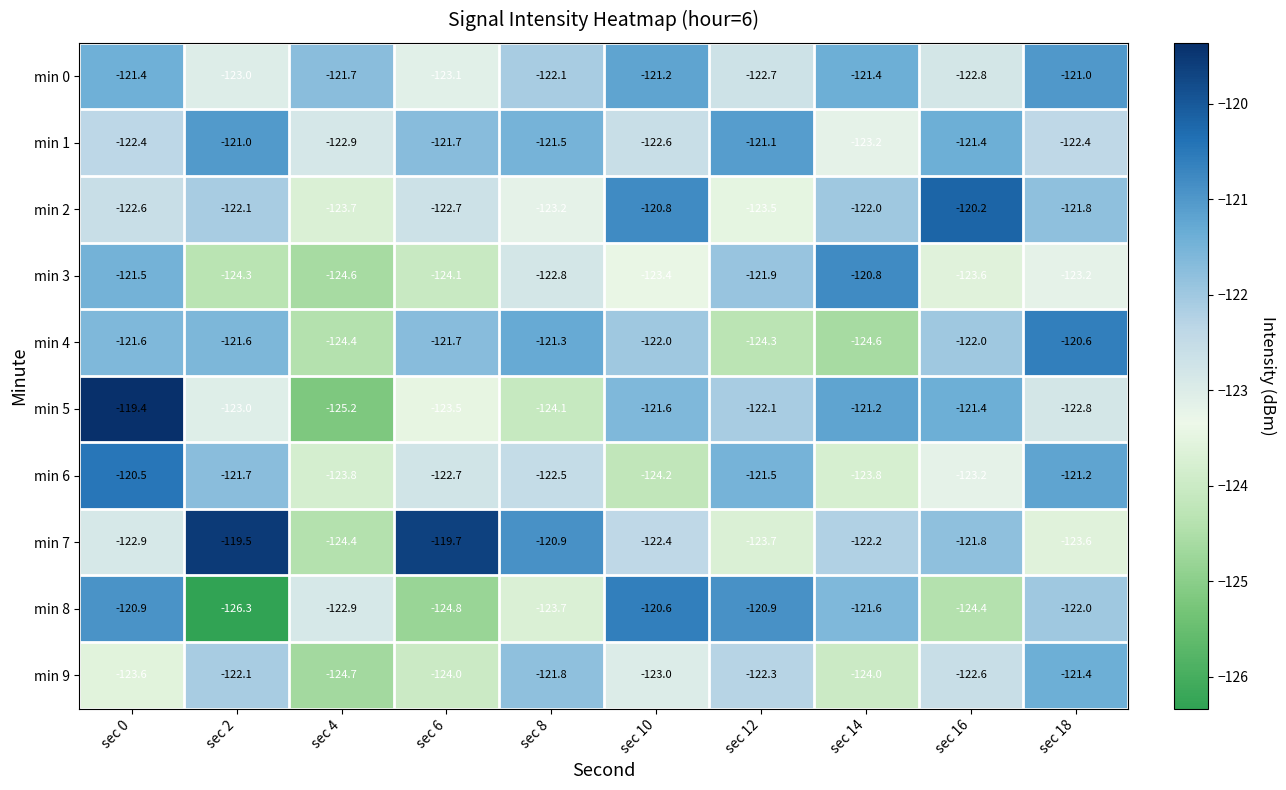

Rank the series at sec 12 from highest to lowest value.

min 8, min 1, min 6, min 3, min 5, min 9, min 0, min 2, min 7, min 4